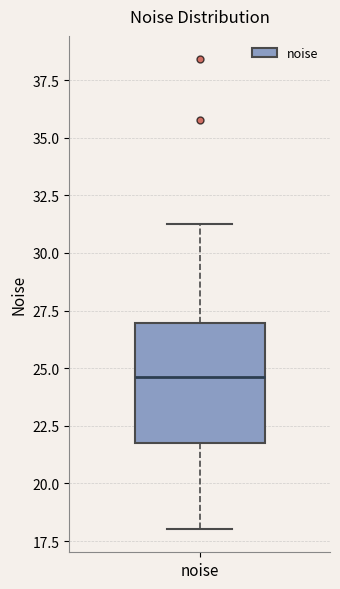

Where does the lower whisker of the box for noise end on the y-axis? The values are not printed on the chart, so give them approximately, as read against the axis.

18.0